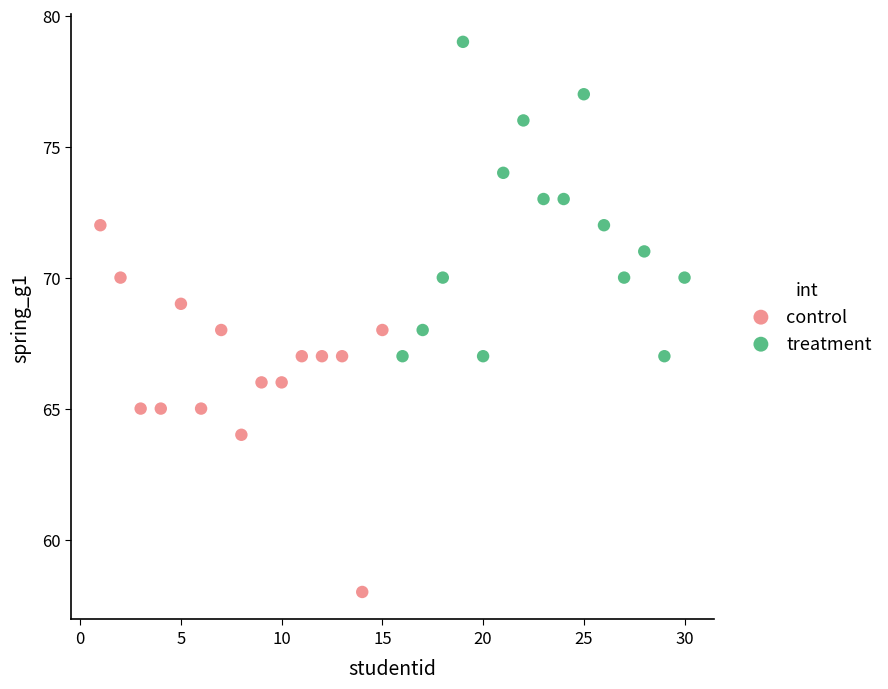

Which series contains the lowest Y value?

control